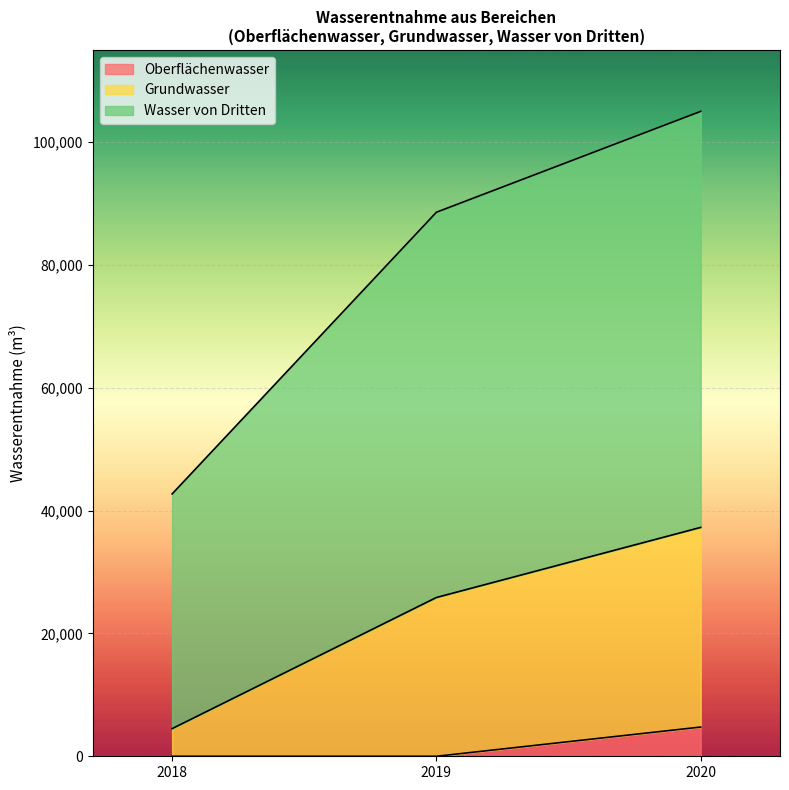

At which category is the sum across all series the highest?

2020